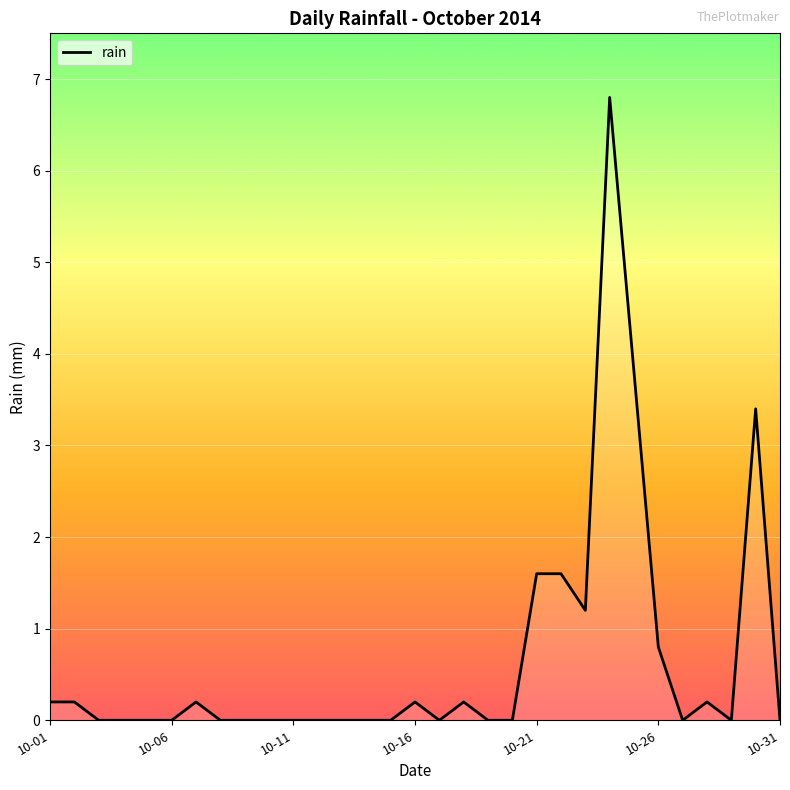

What is the difference between the maximum and minimum values?

6.8